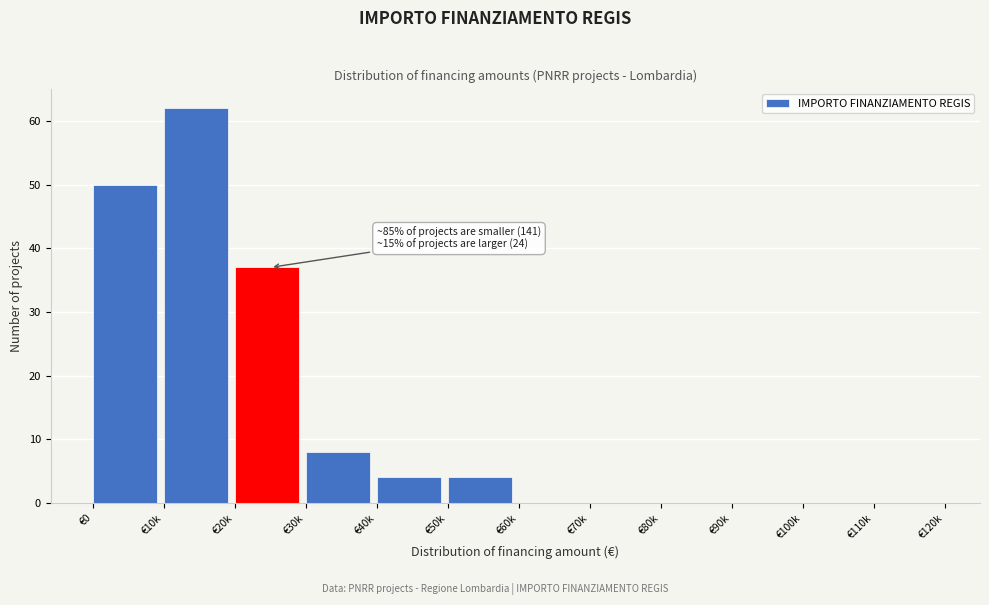

Reading left to right, extract all data points from this chart.

€0=50	€10k=62	€20k=37	€30k=8	€40k=4	€50k=4	€60k=0	€70k=0	€80k=0	€90k=0	€100k=0	€110k=0